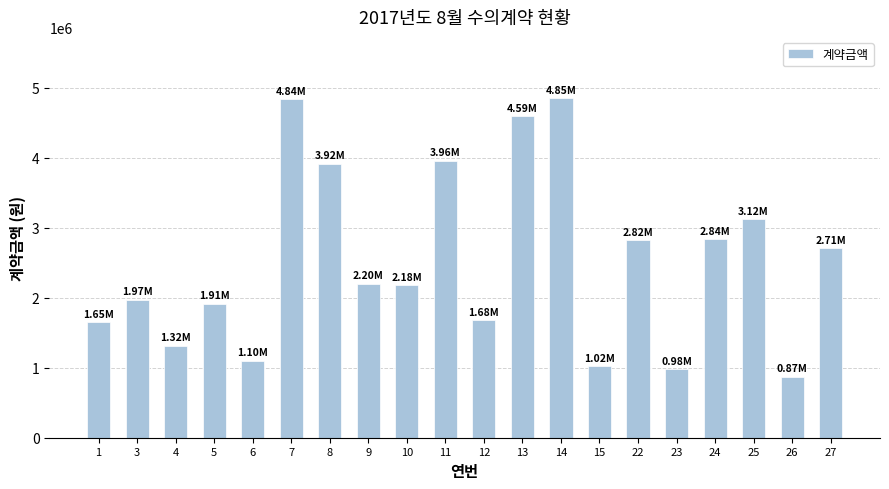

What is the difference between the maximum and minimum values?

3978997